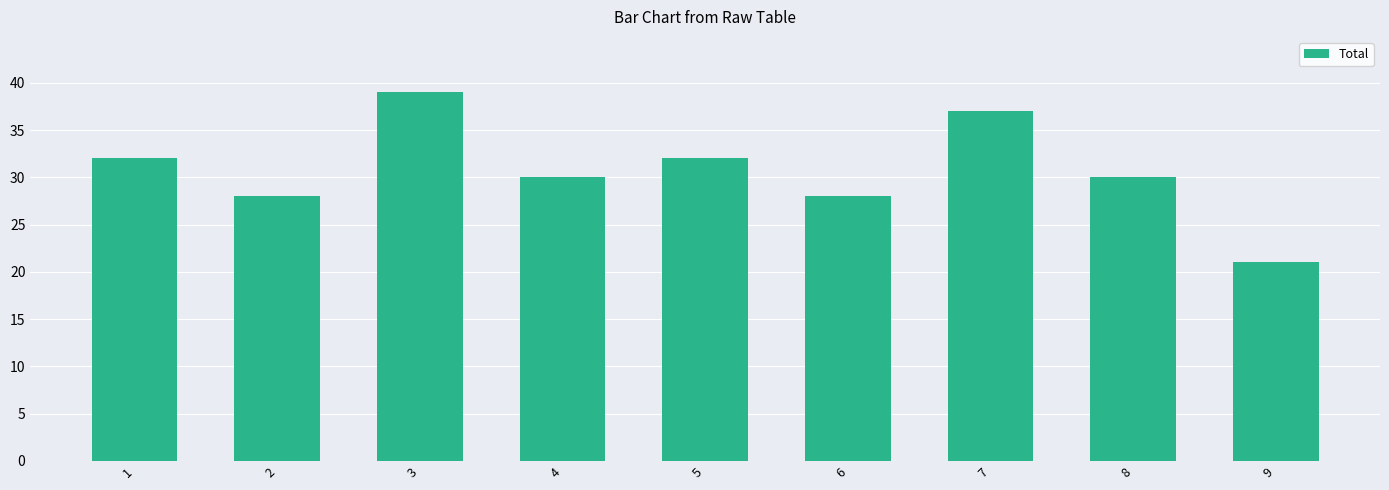

What is the maximum value shown in the chart?

39